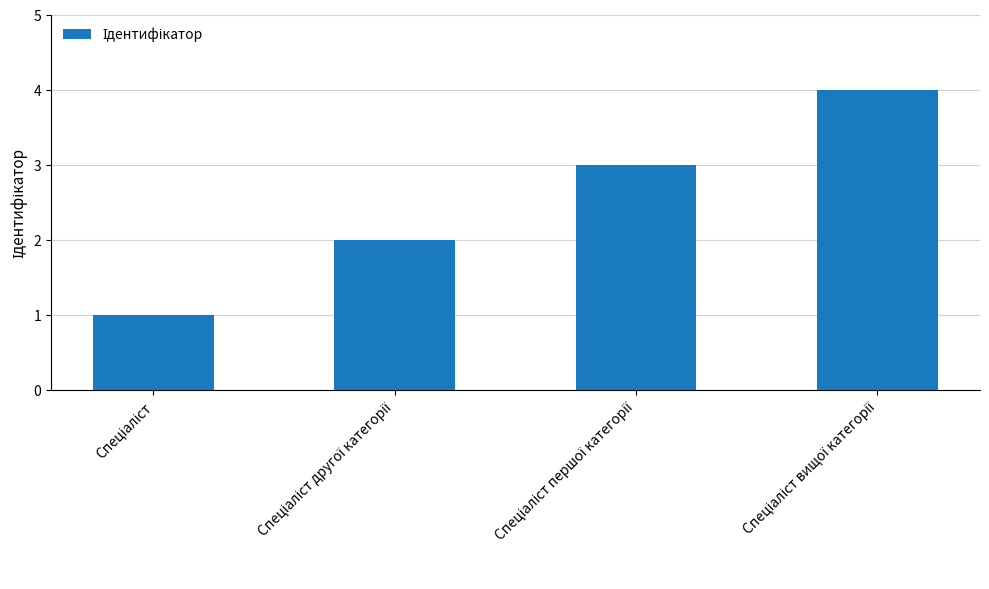

What is the sum of all values?

10